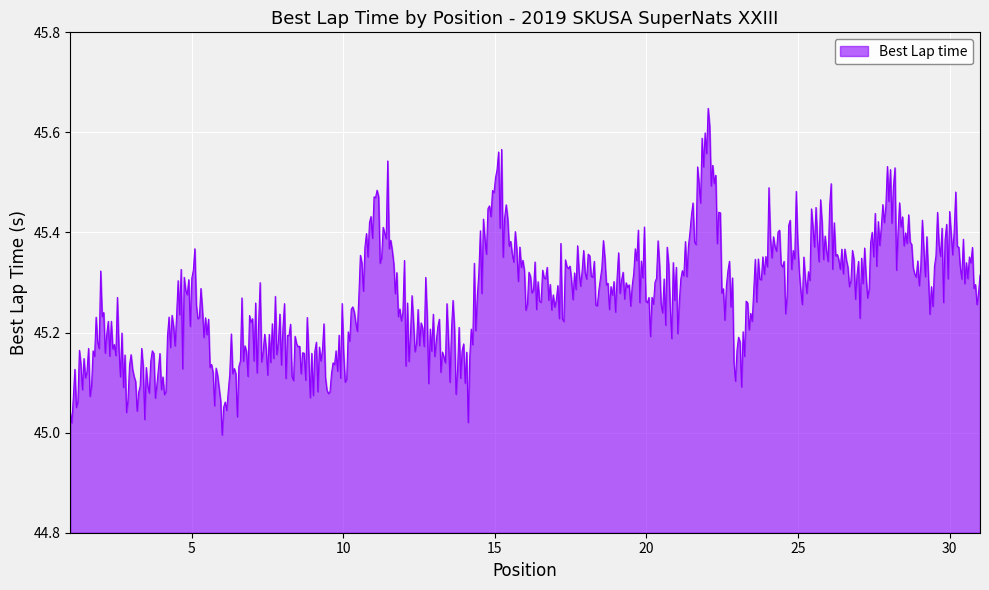

What is the difference between the maximum and minimum values?

0.7